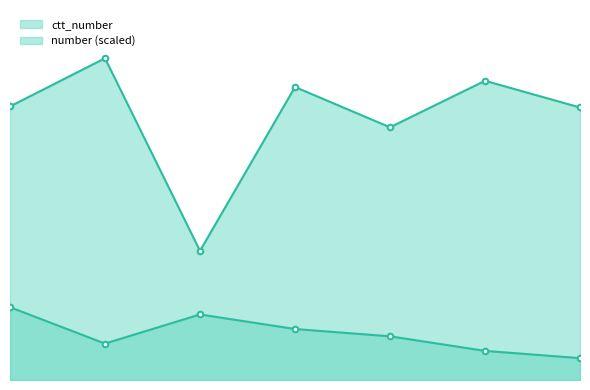

The number series shows 11790 at 3. True or false?

False